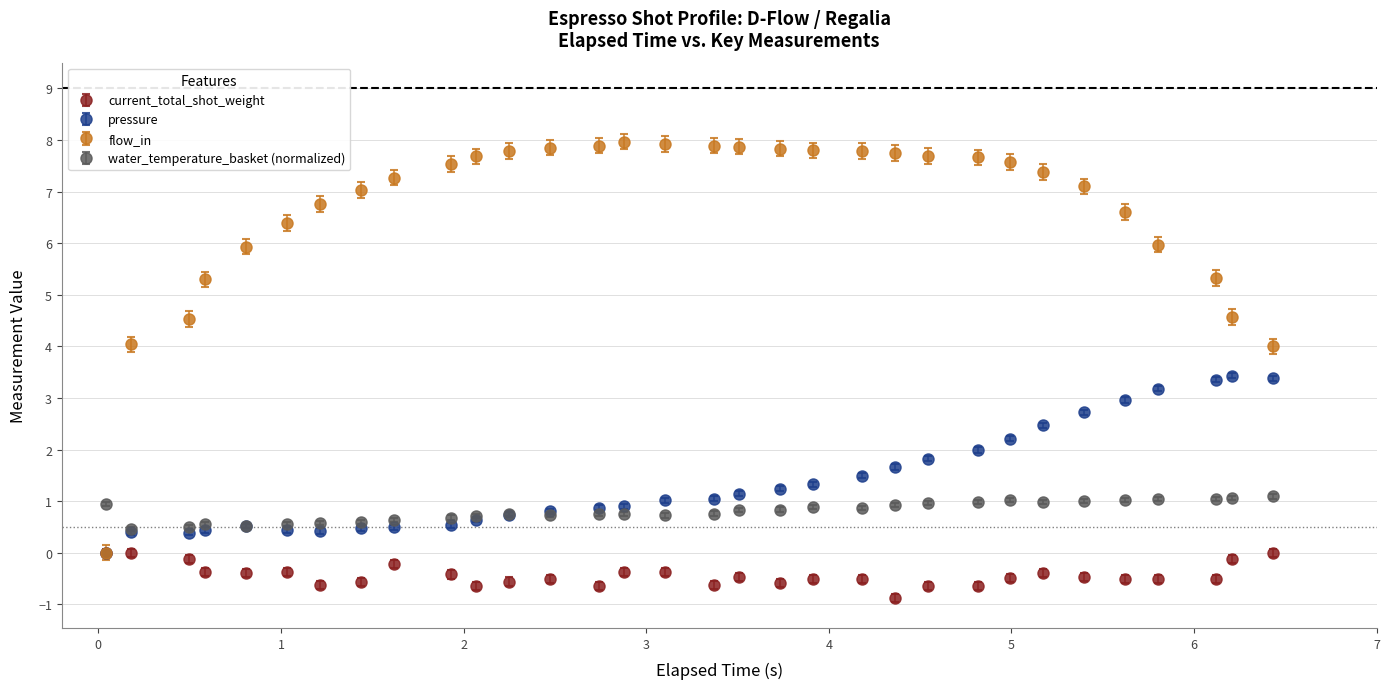

Which series has the largest total across all categories?

flow_in